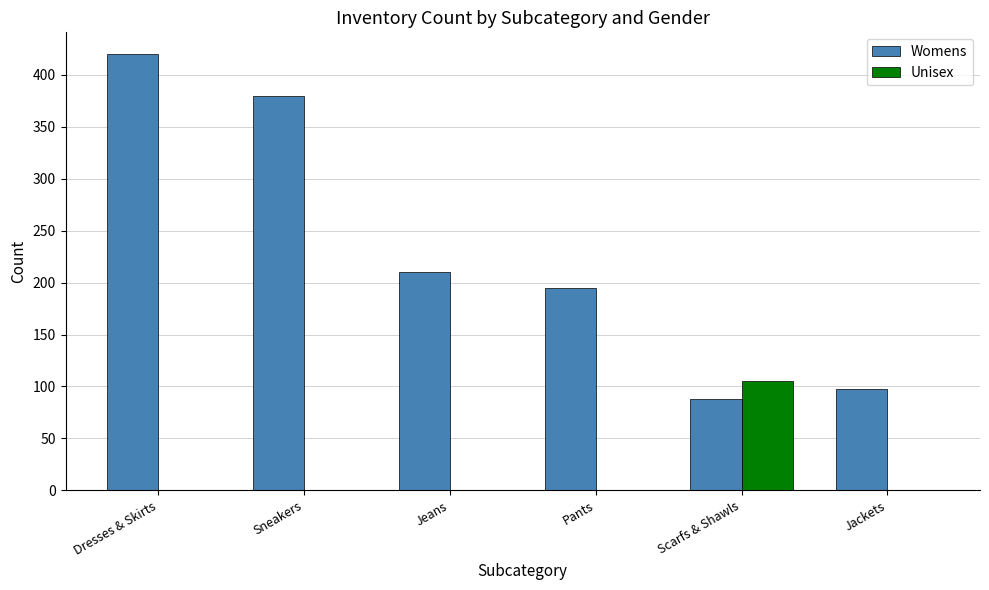

What are all the series names shown in the legend?

Womens, Unisex